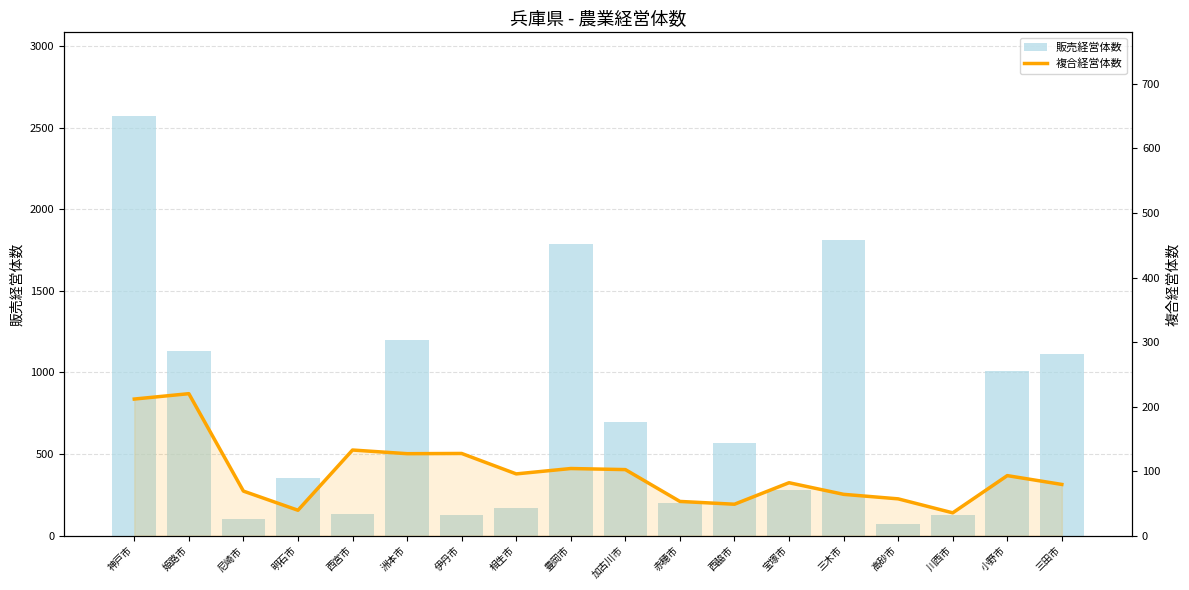

What is the difference between the highest and lowest values at 明石市?

312.7